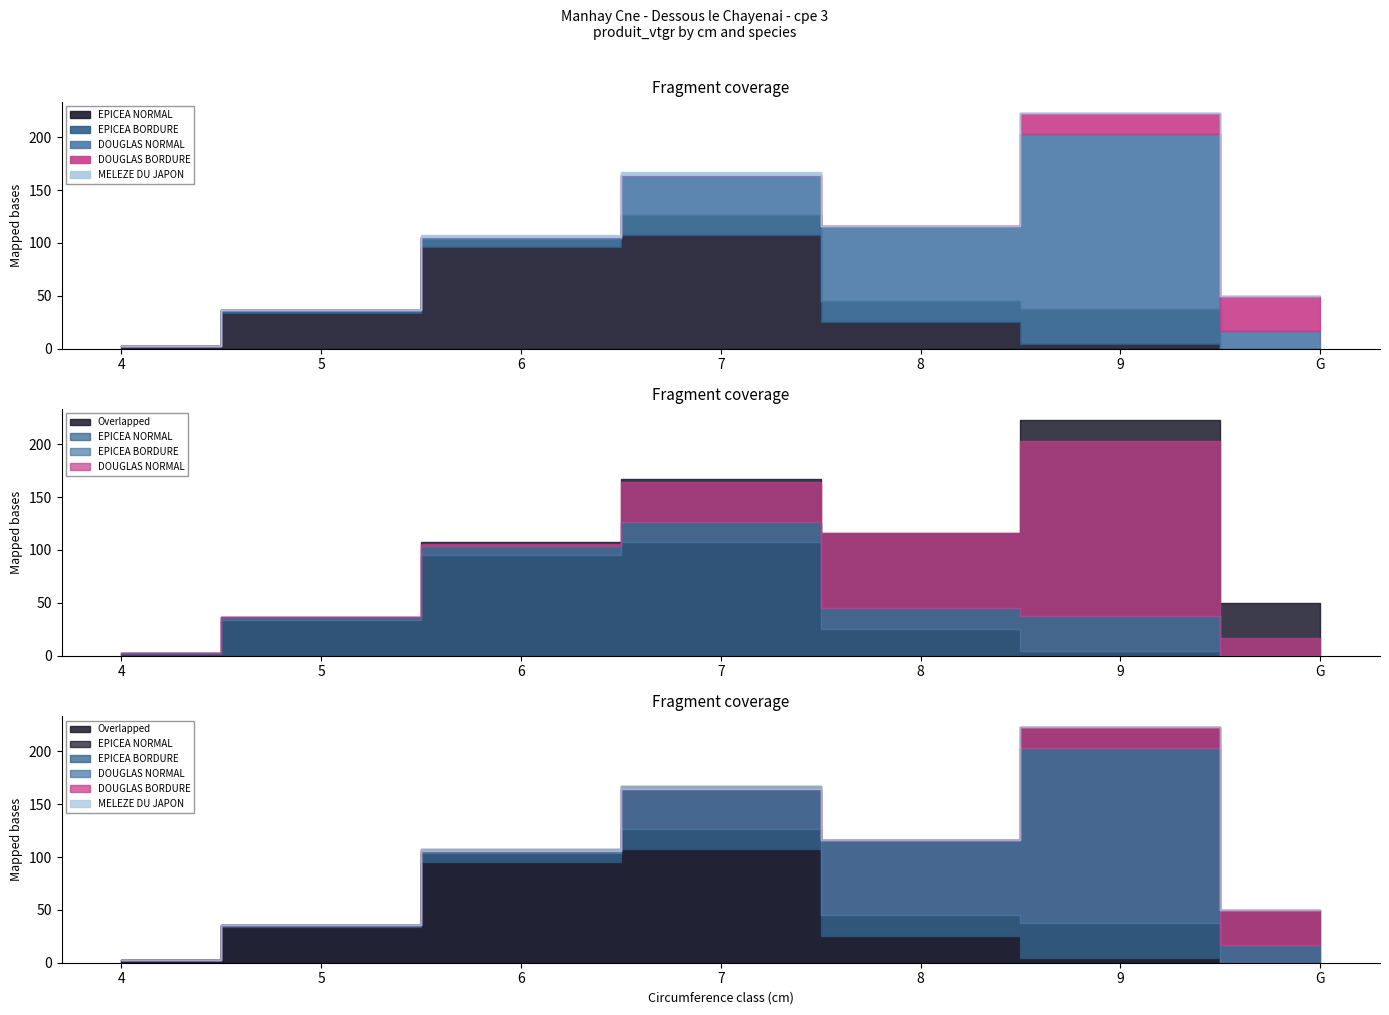

What is the label of the 4th point from the right?

7